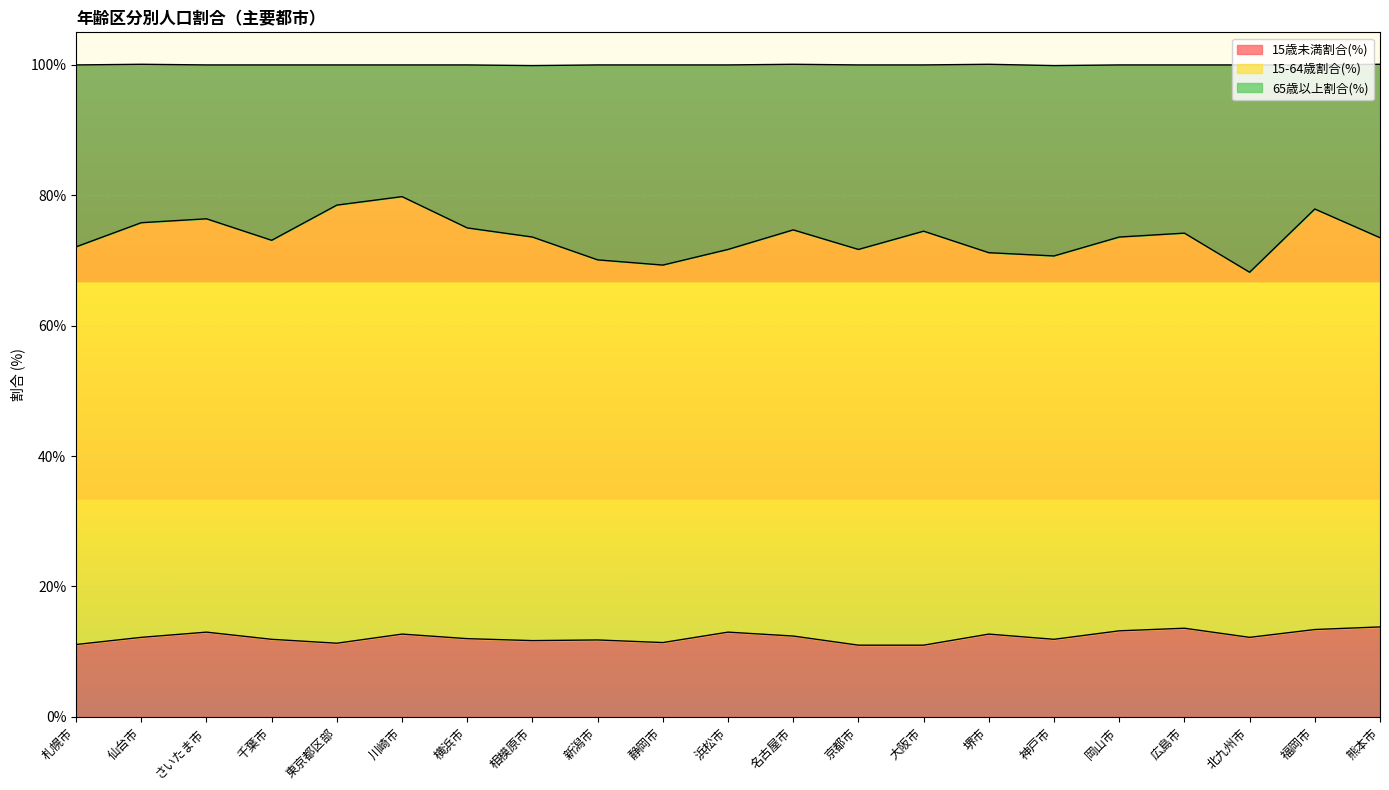

What is the label of the 12th point from the right?

静岡市